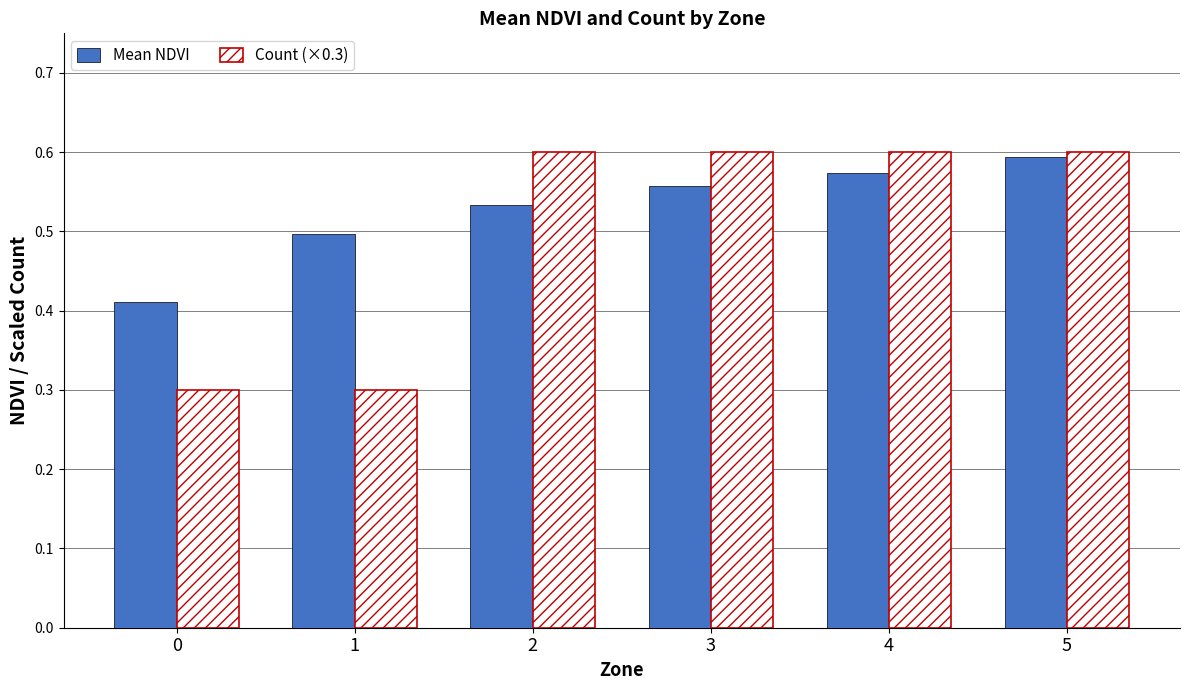

Which series has the largest total across all categories?

Mean NDVI